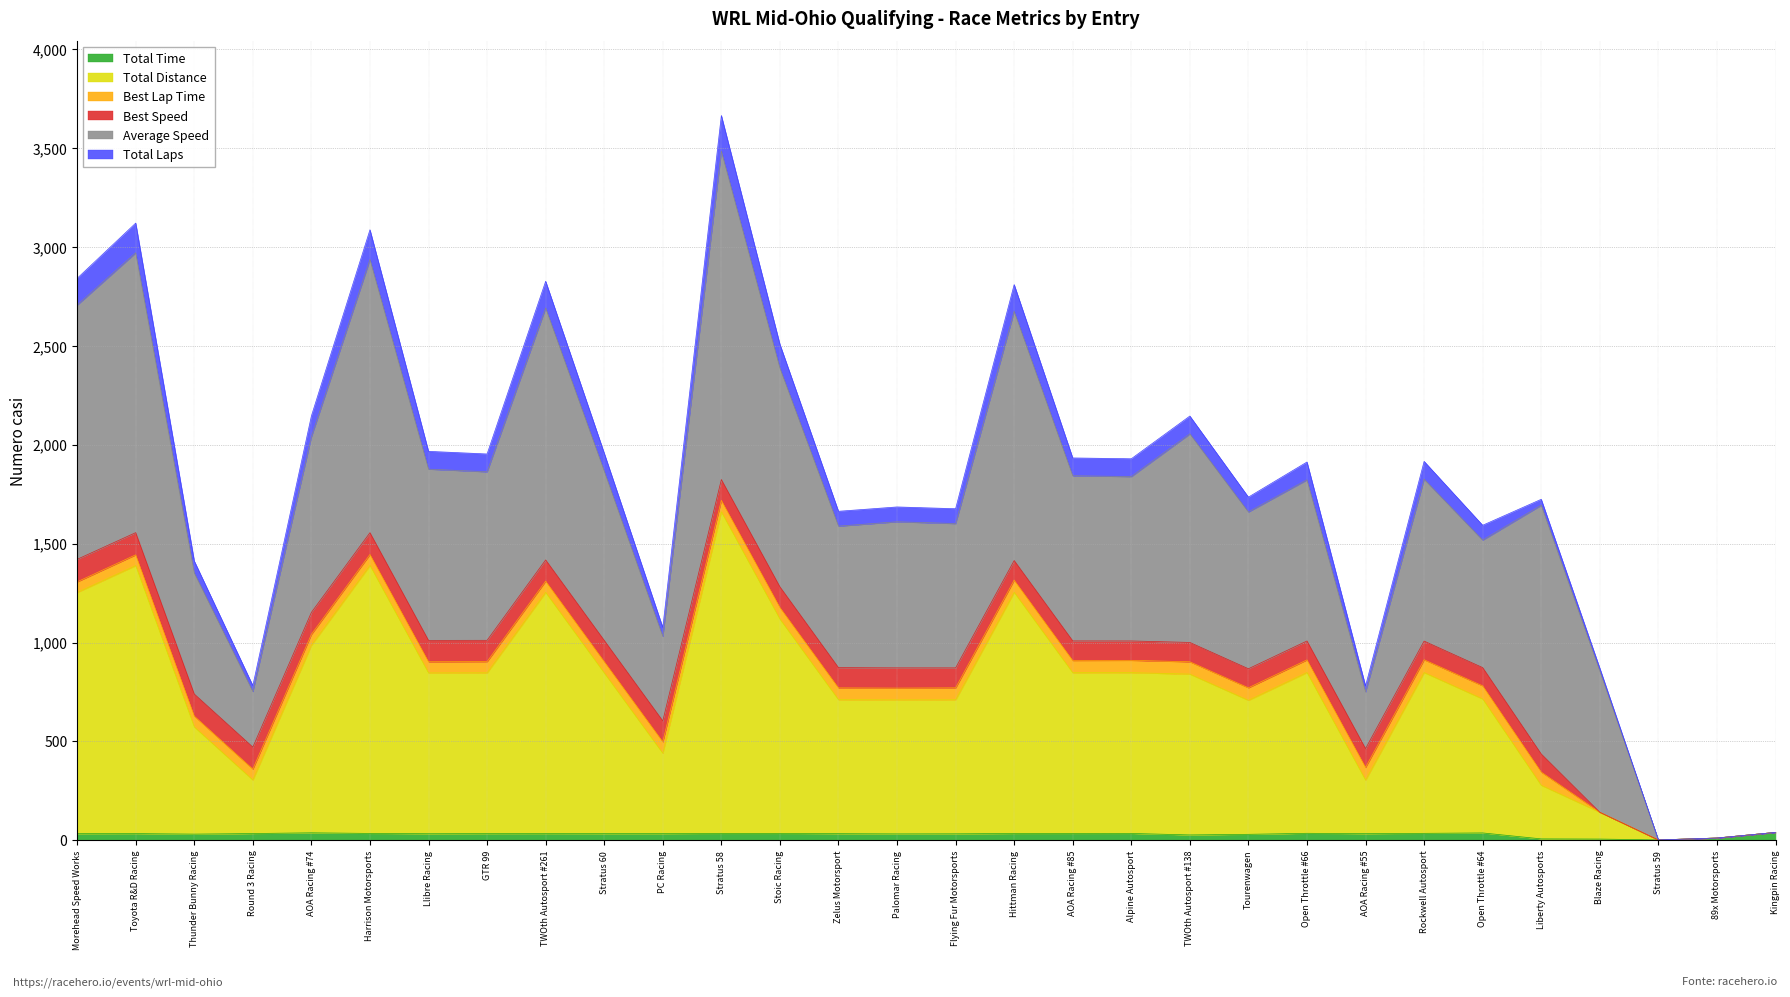

The Total Time series shows 15.3 at Stratus 60. True or false?

False